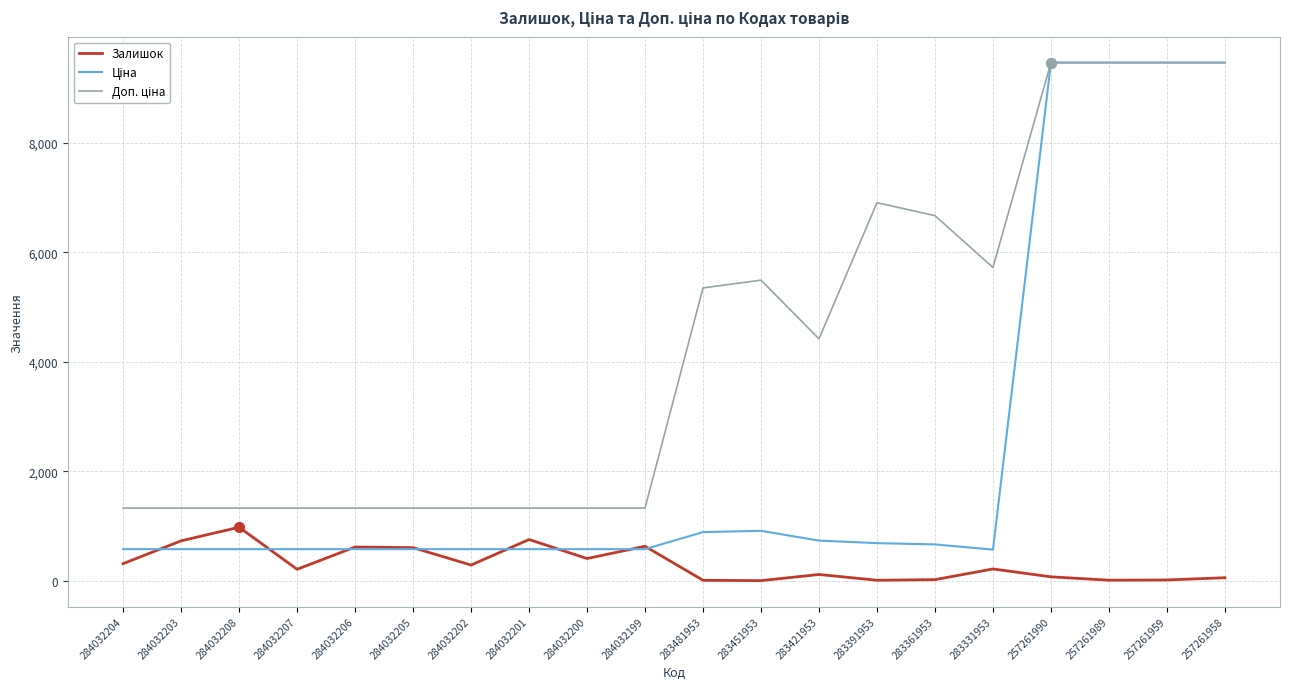

What is the difference between the highest and lowest values at 284032207?

1117.3